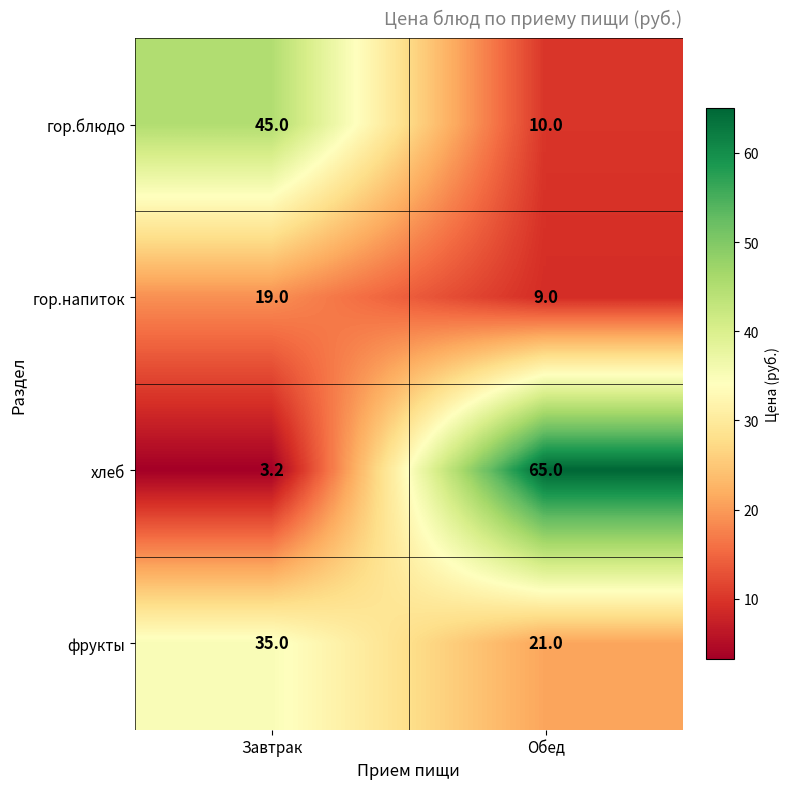

Rank the series at Обед from lowest to highest value.

гор.напиток, гор.блюдо, фрукты, хлеб